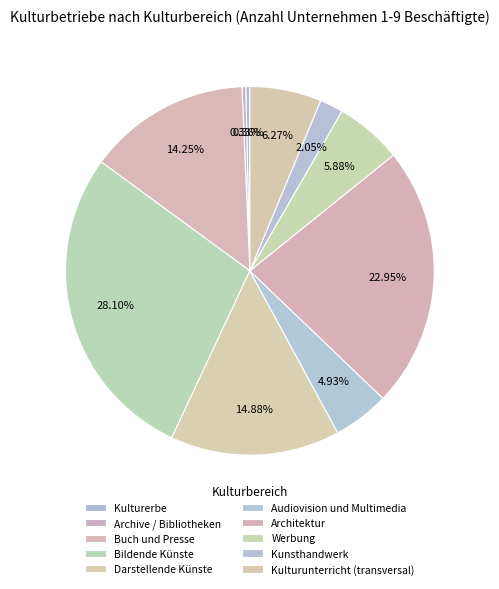

To the nearest percent, what percentage of the pie is Kulturunterricht (transversal)?

6%